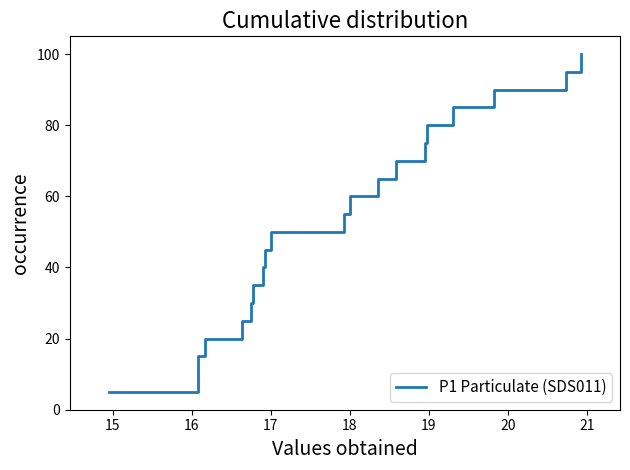

What is the value of the 1st point from the left?

5.0